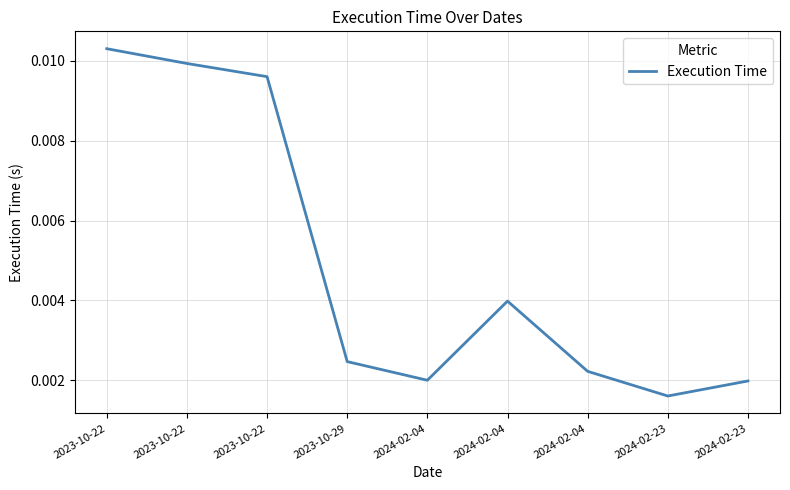

Does the chart display data point markers on the line(s)?

No